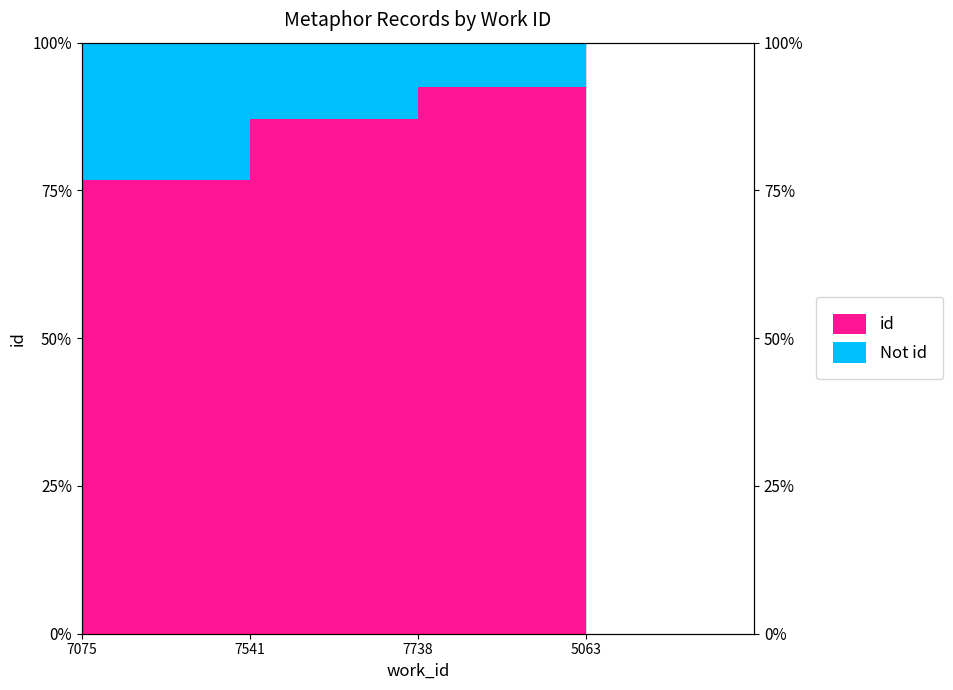

Which has a higher value, 5063 or 7075?

5063